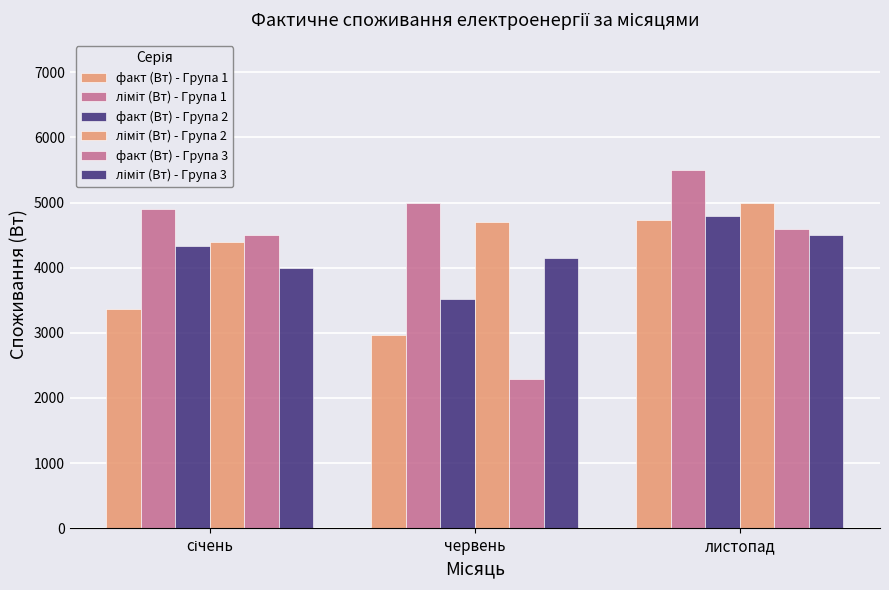

What is the label of the 3rd bar from the left?

листопад